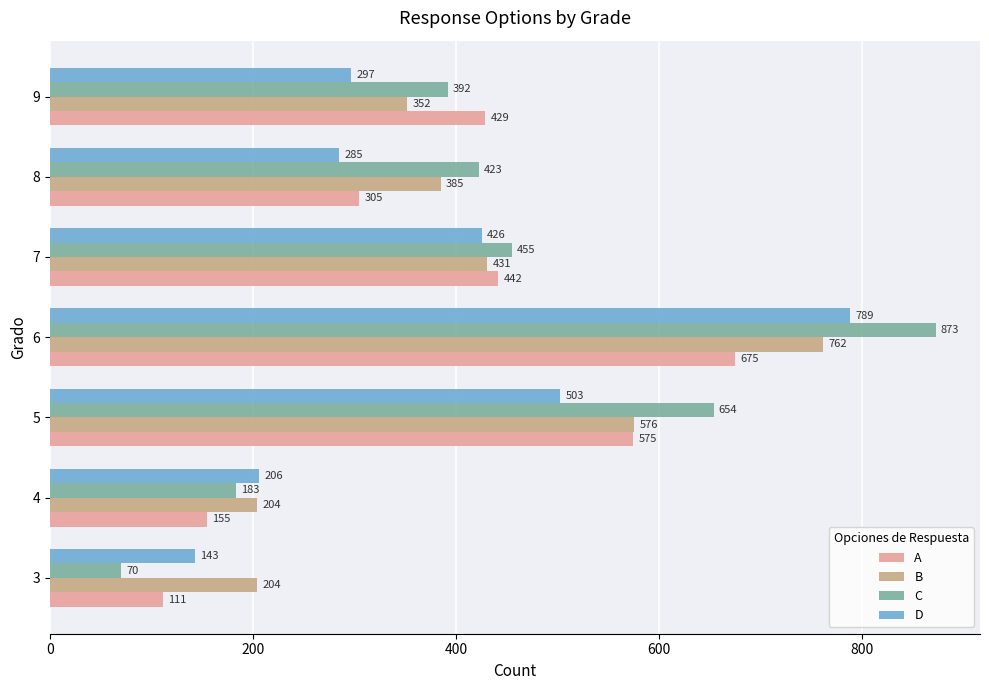

What is the spread (max minus min) of values at 8?

138